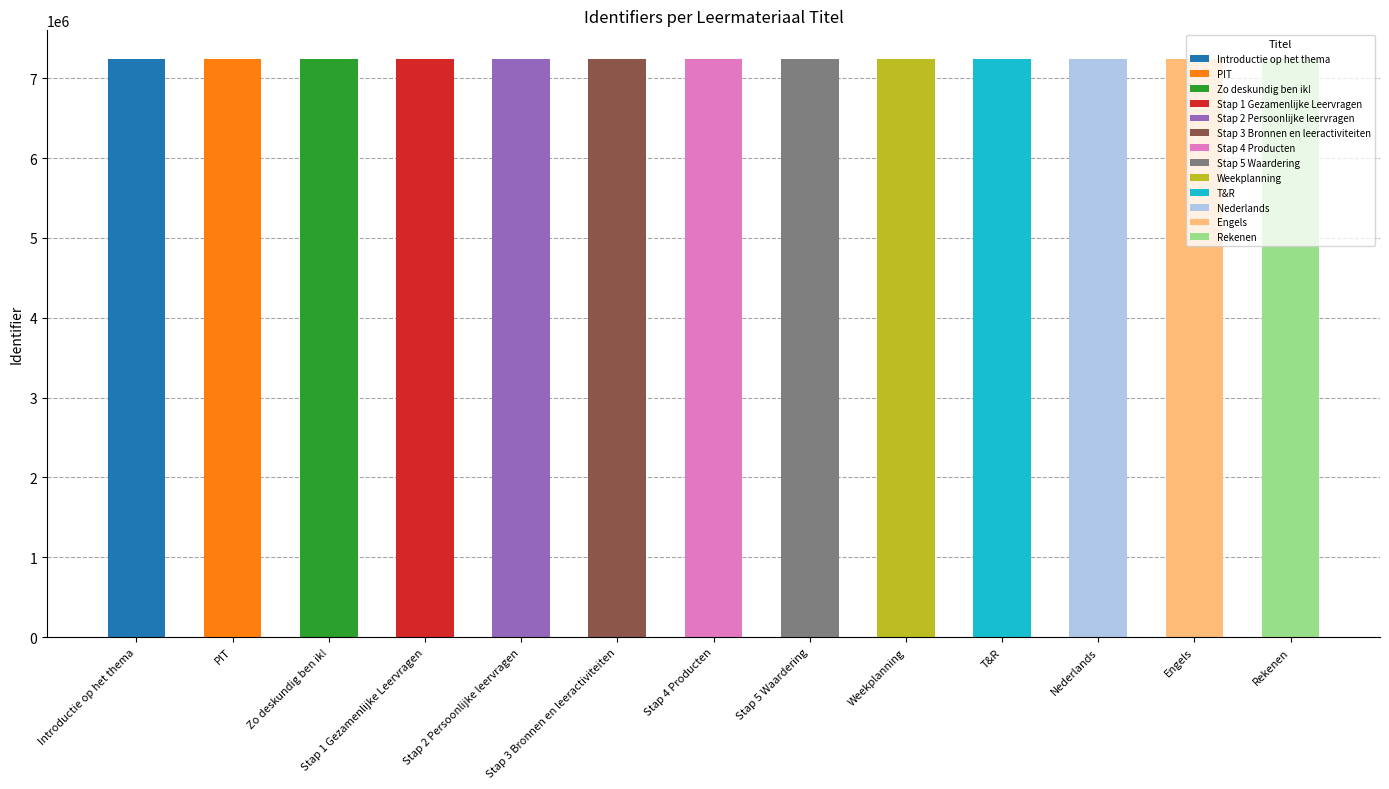

What is the ratio of the value at Nederlands to the value at Stap 1 Gezamenlijke Leervragen?

1.0